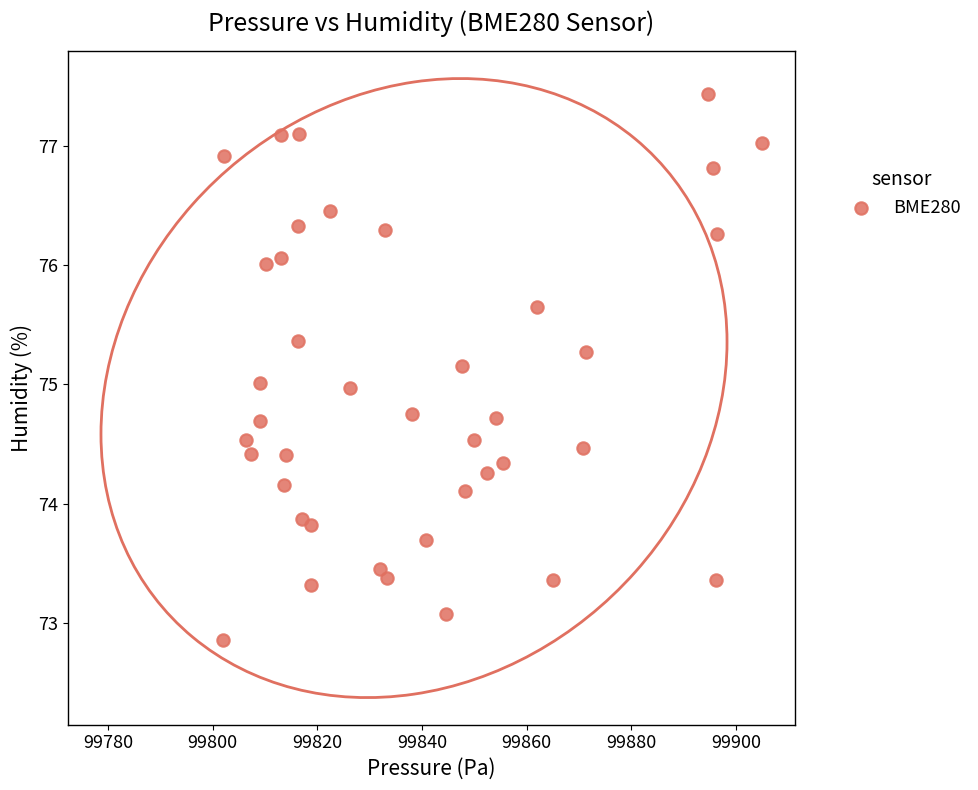

What is the range of X values (max minus min)?

103.1